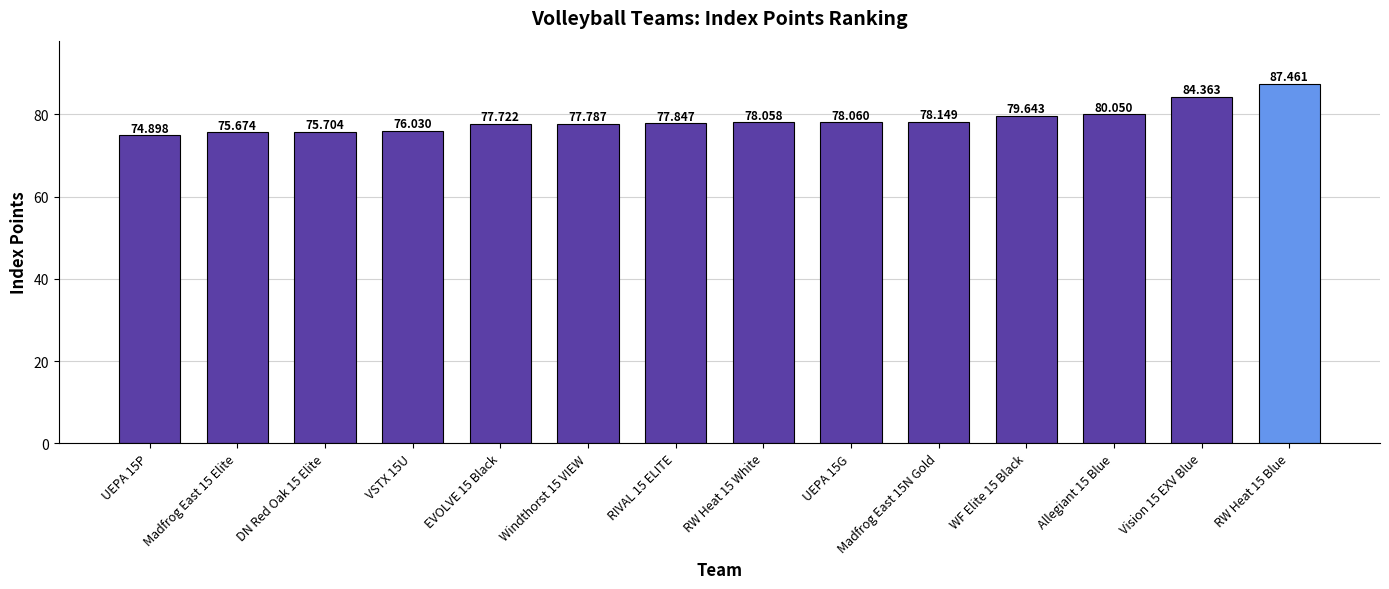

The chart shows a value of 77.8 at RIVAL 15 ELITE. True or false?

True